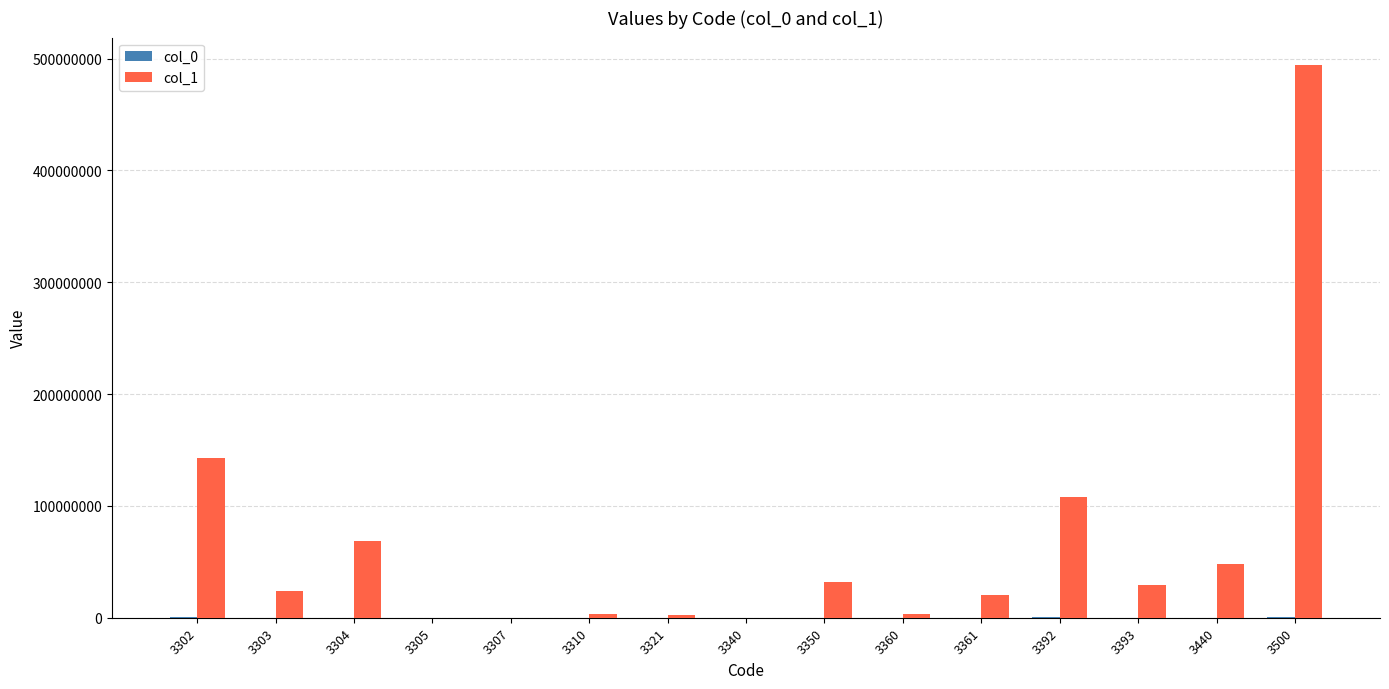

At which category is the sum across all series the highest?

3500